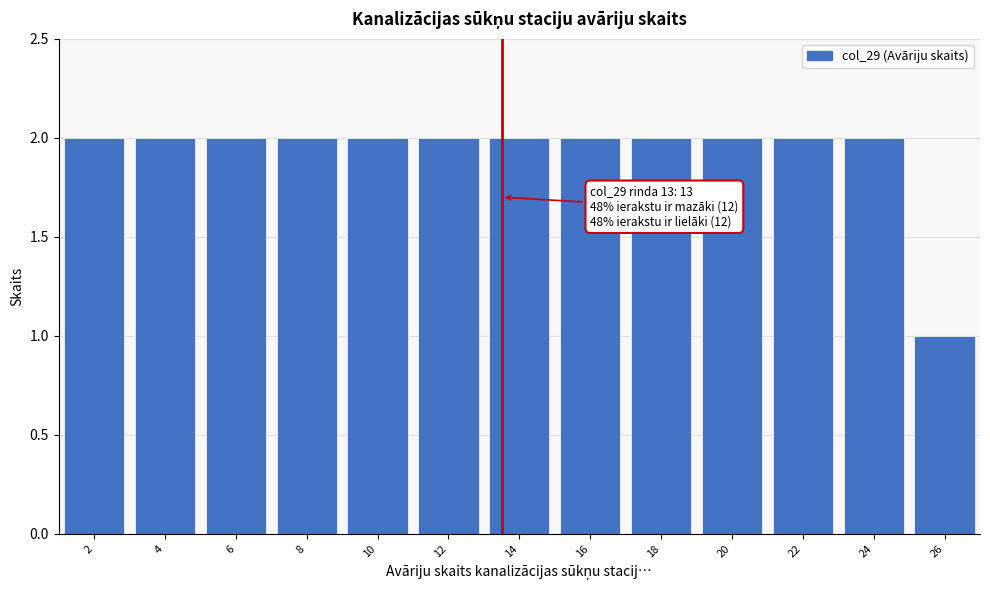

Reading left to right, what are all the values shown in this chart?

2	2	2	2	2	2	2	2	2	2	2	2	1